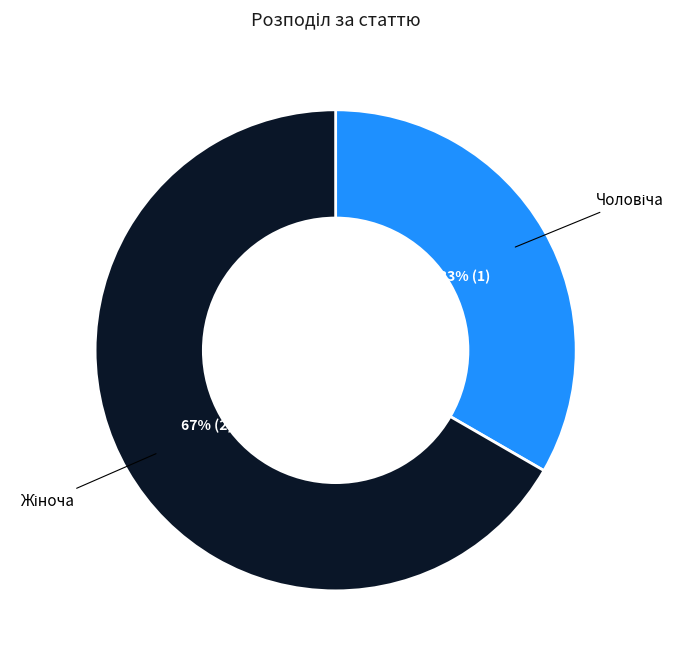

To the nearest percent, what is the average slice percentage?

50%